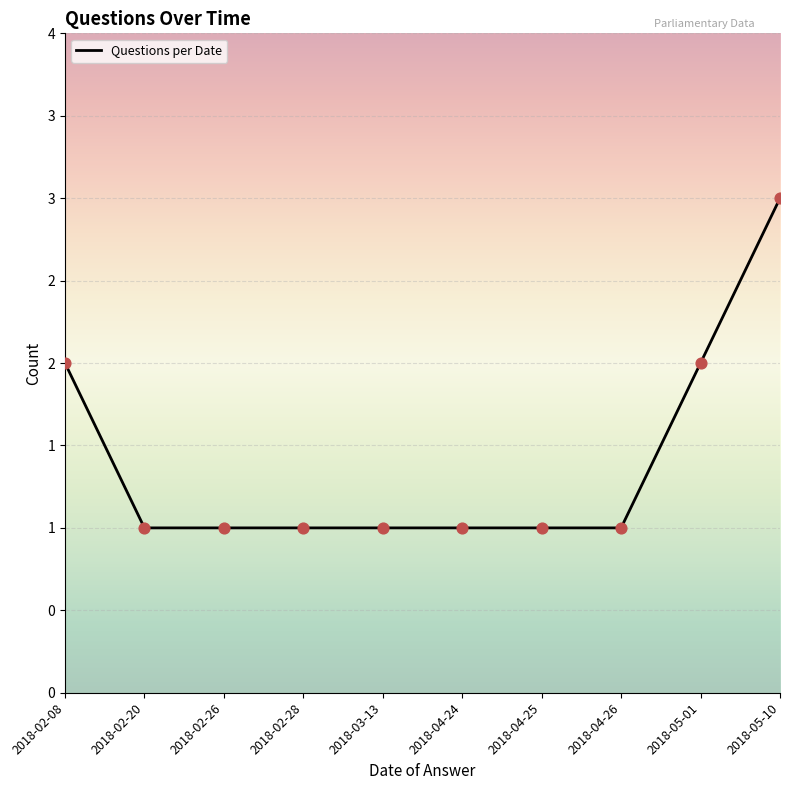

Which has a higher value, 2018-05-01 or 2018-04-24?

2018-05-01